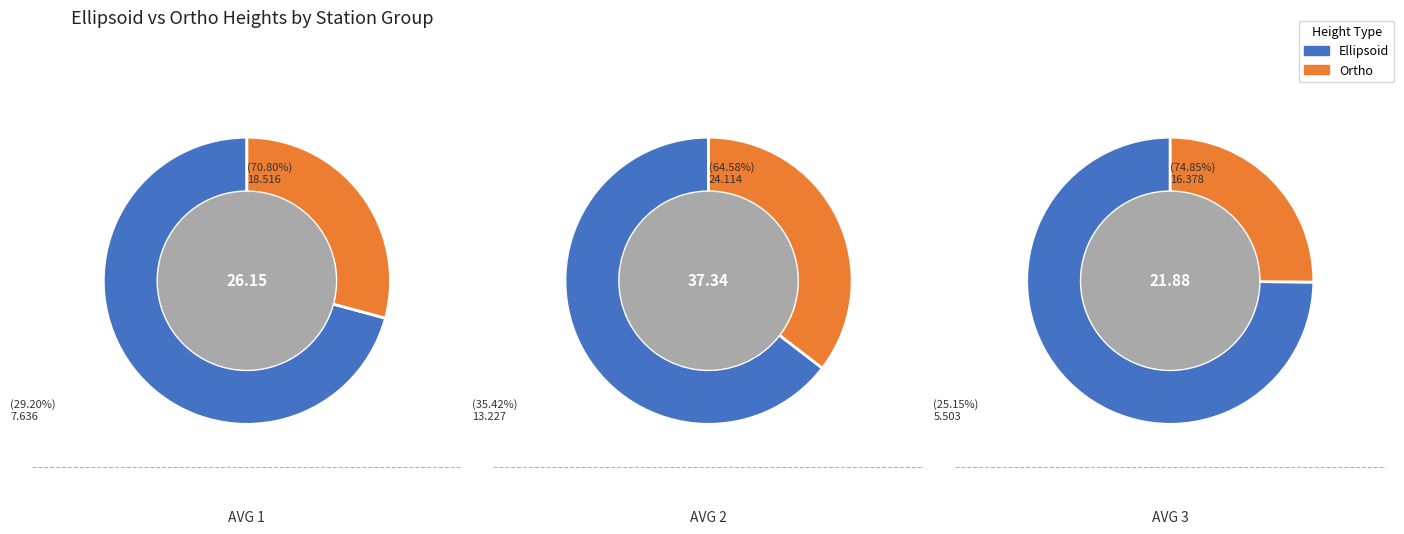

To the nearest percent, what is the combined percentage of AVG 3 and AVG 2?

69%